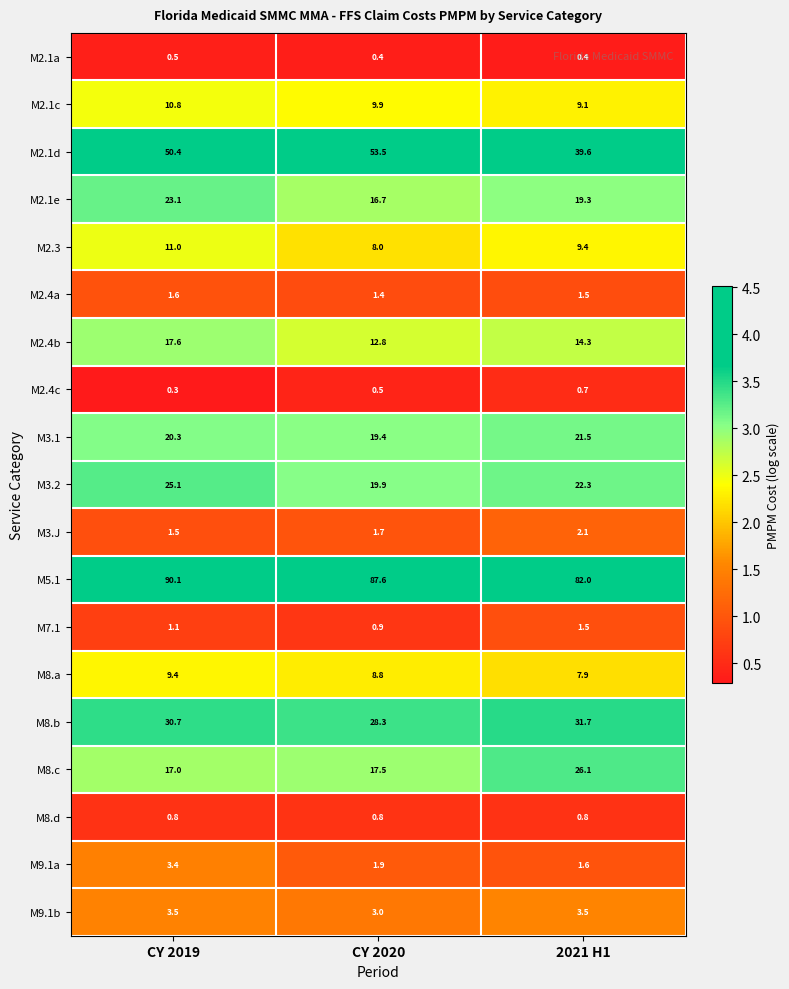

What is the maximum value shown in the chart?

90.1